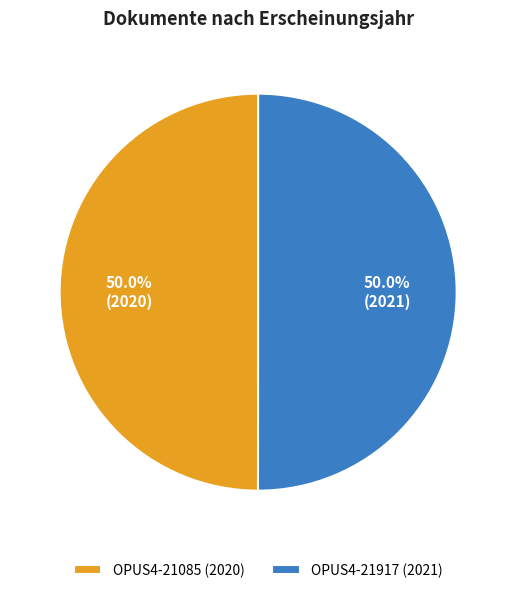

Is the sum of OPUS4-21917 (2021) and OPUS4-21085 (2020) greater than half?

Yes